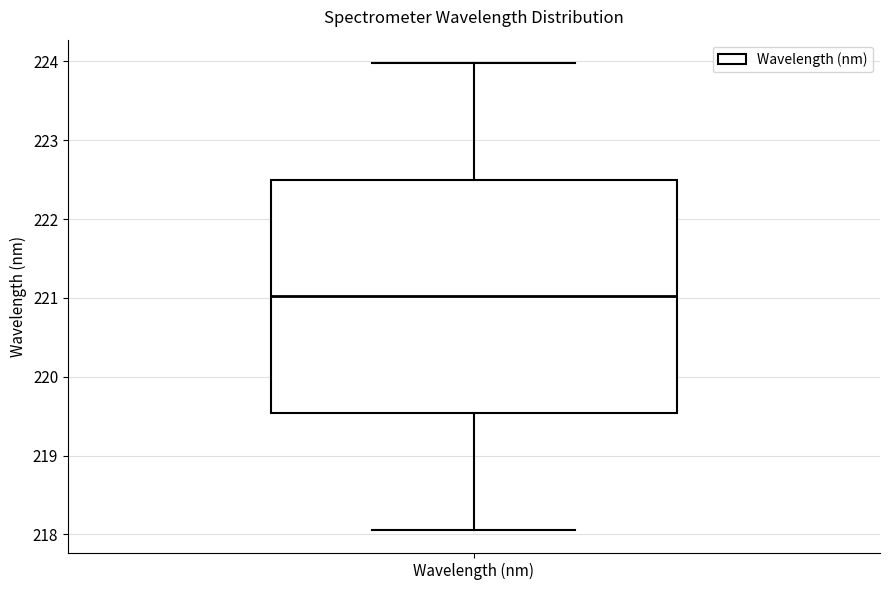

Read this box plot against the y-axis: the position of the median line, the range covered by the box, and the ends of both whiskers. The values are not printed on the chart, so give them approximately, as read against the axis.

median 221.0, box 219.5 to 222.5, whiskers 218.1 to 224.0